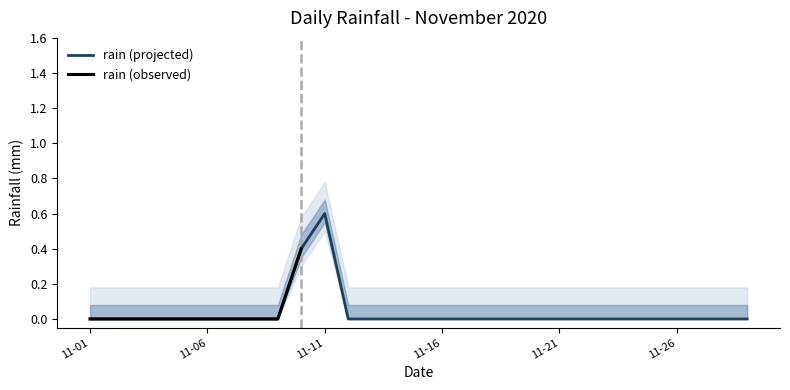

Reading right to left, list all the values displayed in this chart.

0.0	0.0	0.0	0.0	0.0	0.0	0.0	0.0	0.0	0.0	0.0	0.0	0.0	0.0	0.0	0.0	0.0	0.0	0.6	0.4	0.0	0.0	0.0	0.0	0.0	0.0	0.0	0.0	0.0